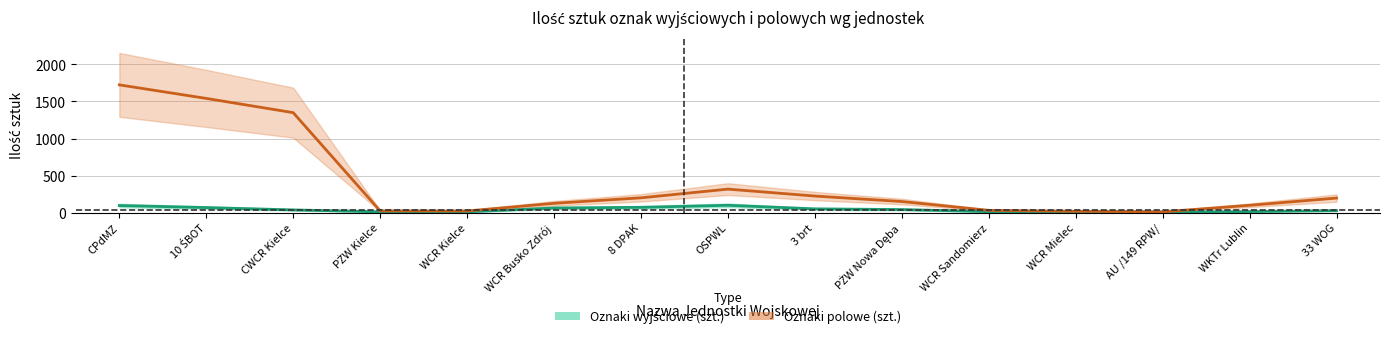

How many data points does each series have?

15